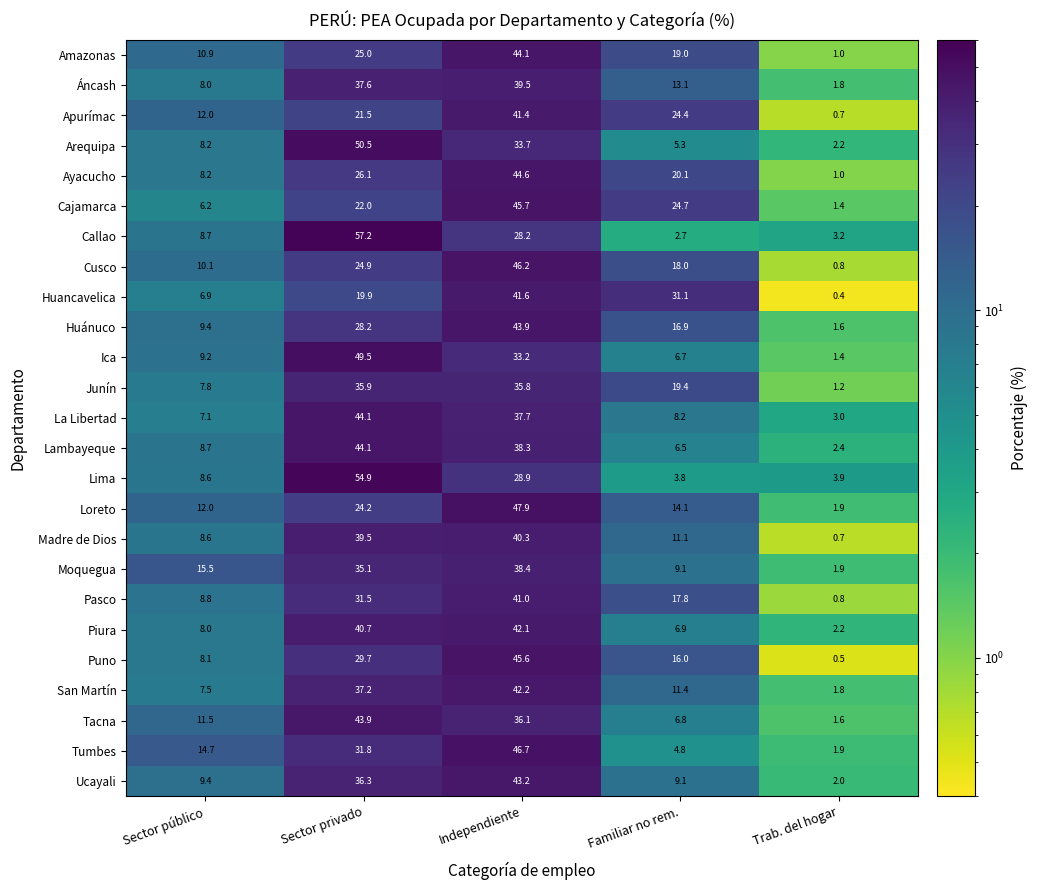

True or false: Tacna has a value of 43.9 at Sector privado.

True